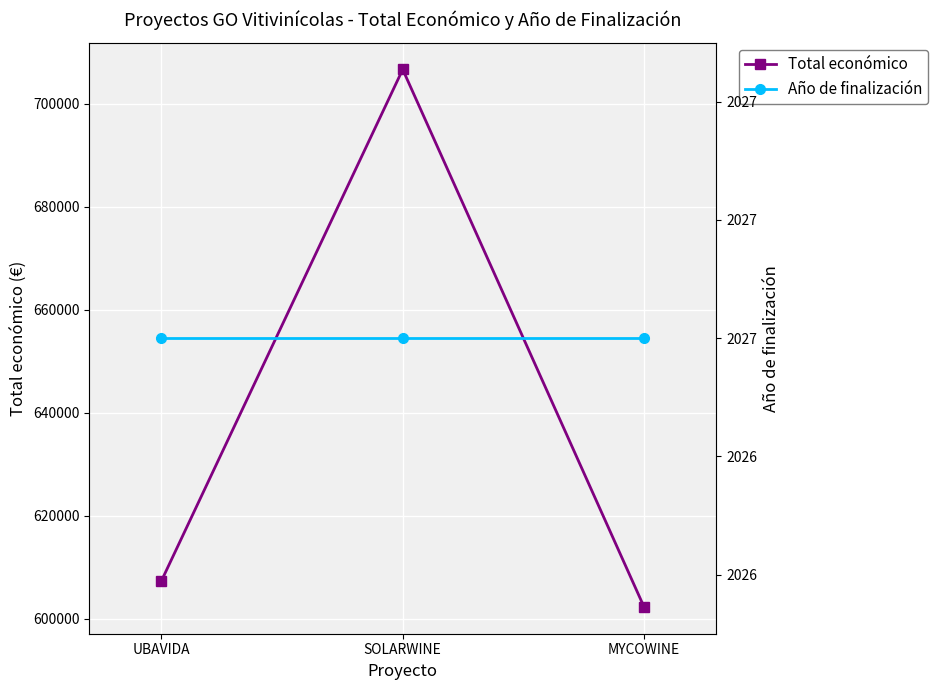

What is the sum of the Año de finalización values at MYCOWINE and SOLARWINE?

4054.0